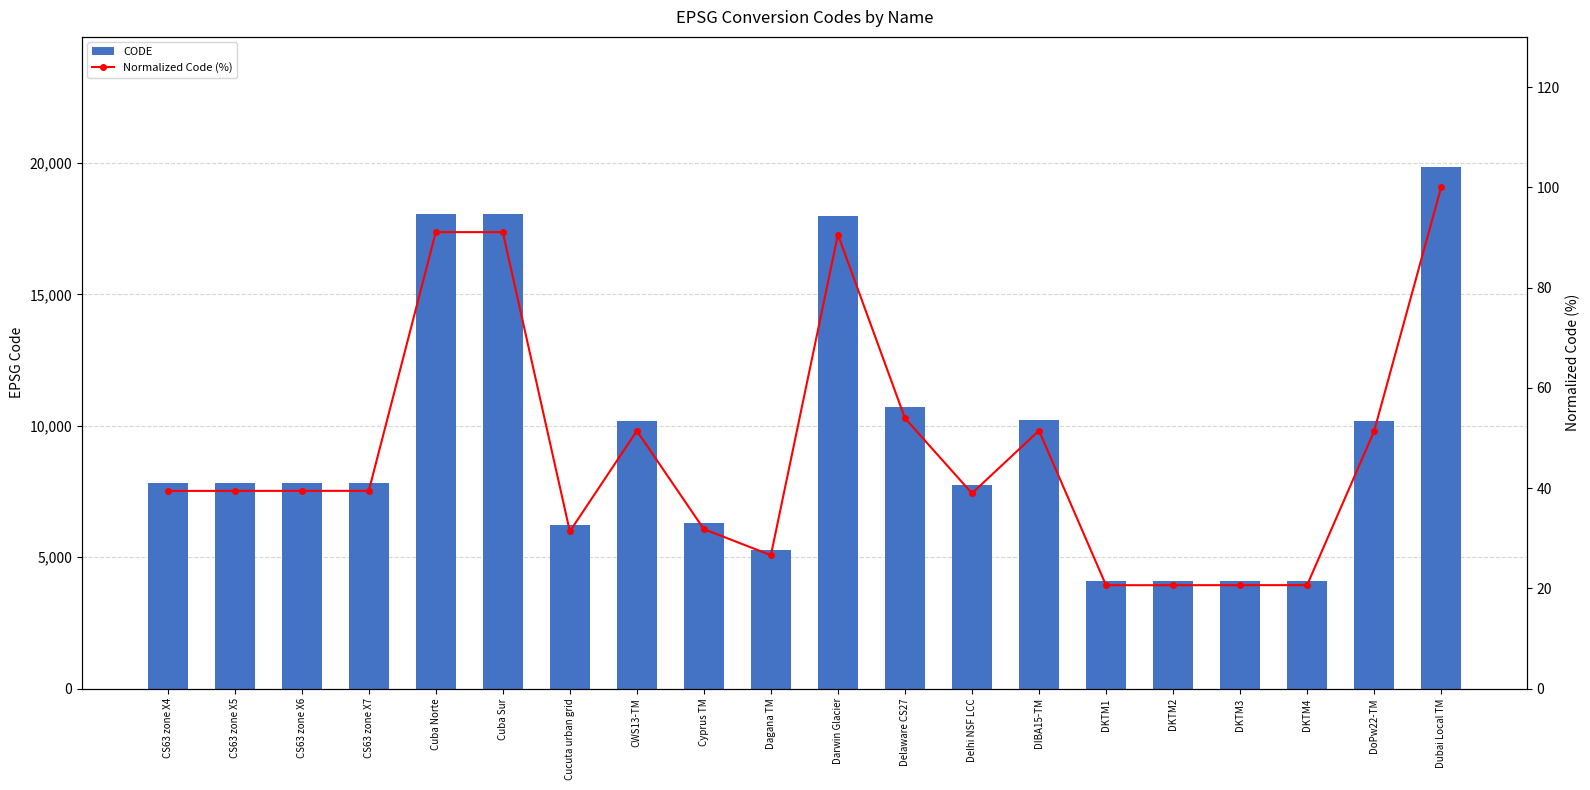

What is the average value of the CODE series?

9420.0